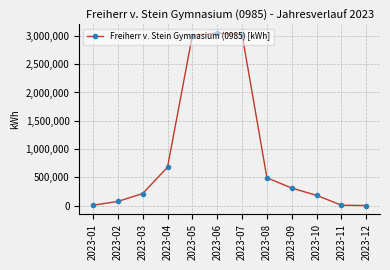

How many lines are shown in the chart?

1